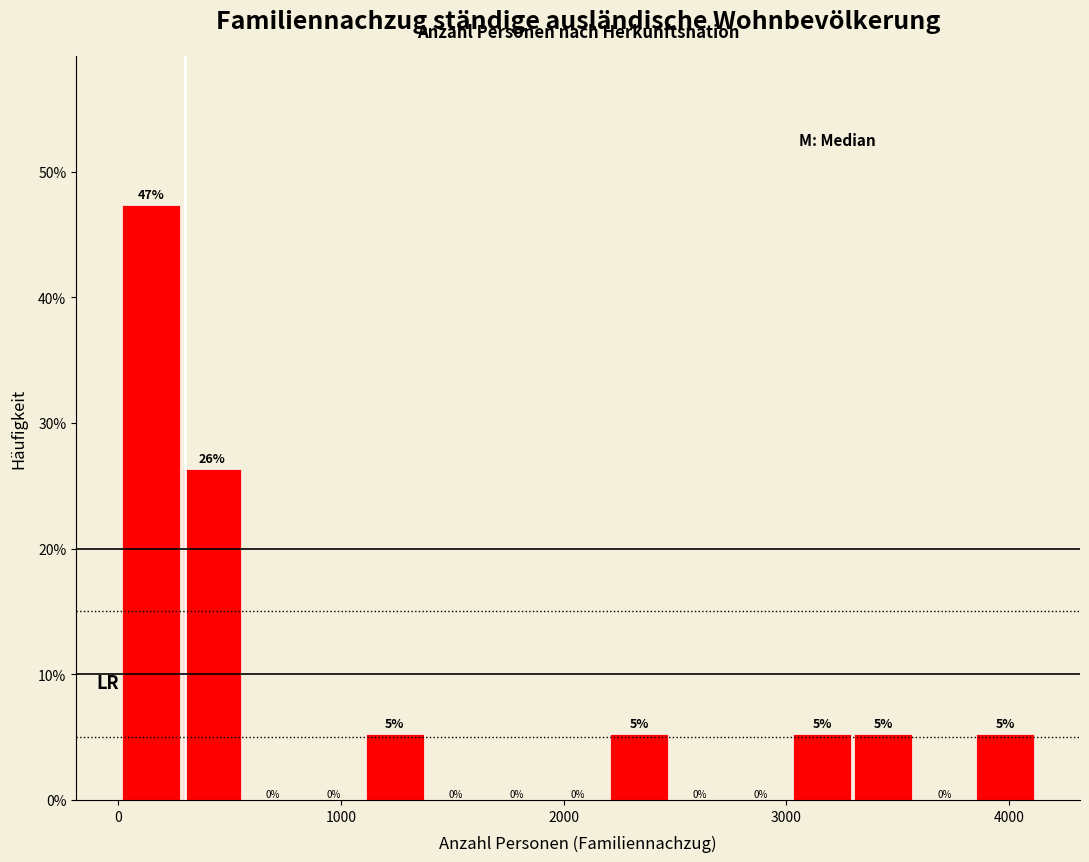

Read against the x-axis, roughly where is the centre of the tallest bar?

100